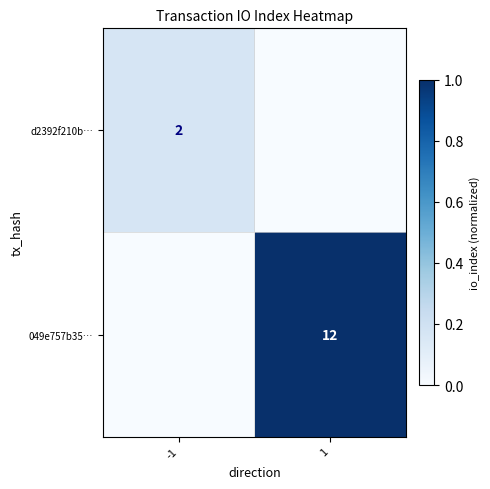

At how many categories does at least one series exceed 0?

2